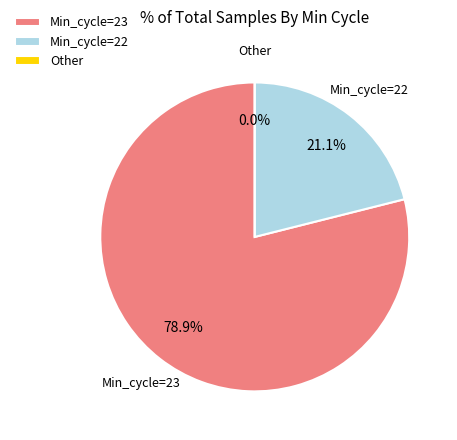

Between 23 and 23, which is larger?

23